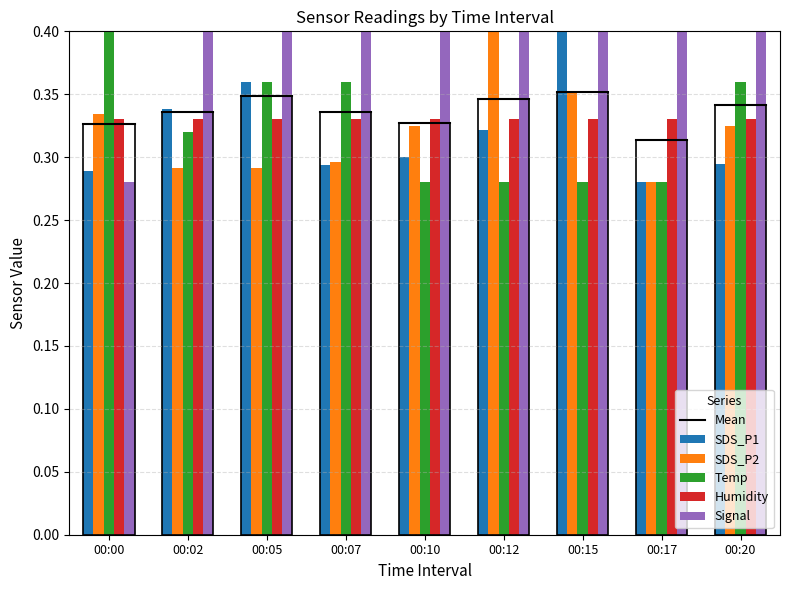

The SDS_P1 series shows 0.3 at 00:07. True or false?

True